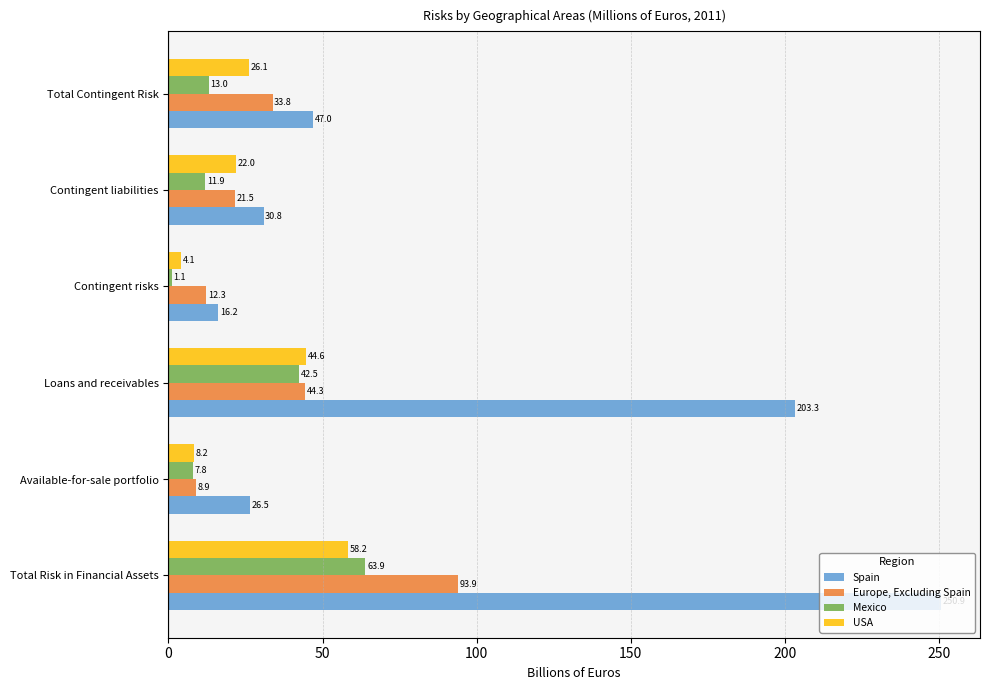

What is the minimum value shown in the chart?

1.1